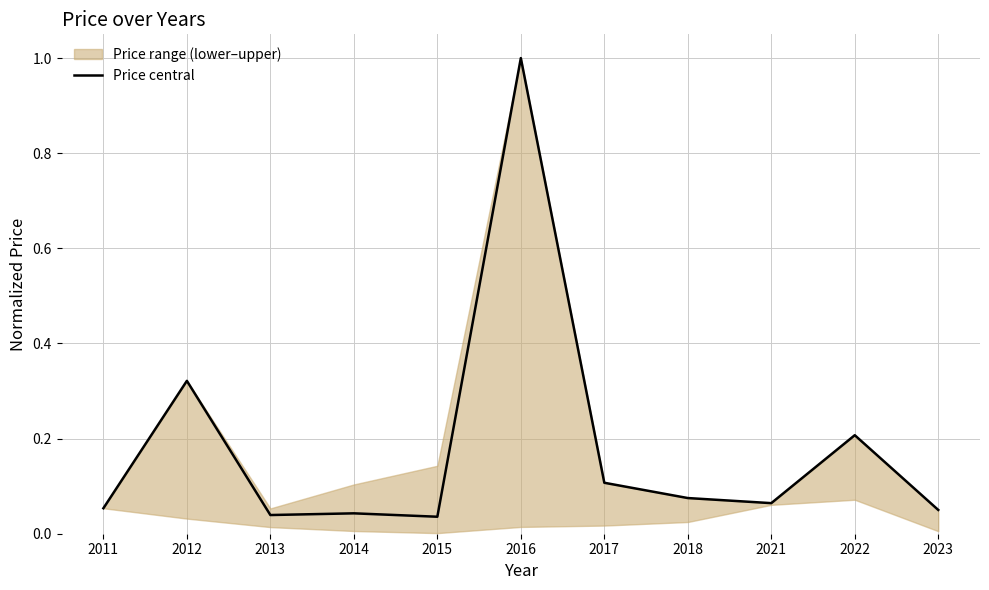

The chart shows a value of 0.1 at 2017. True or false?

True